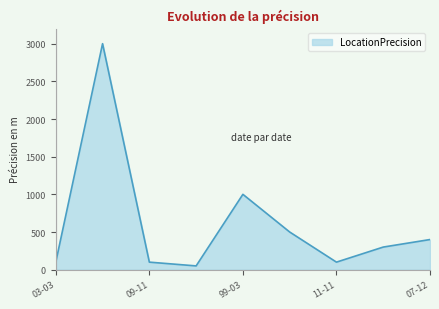

What is the greatest value displayed?

3000